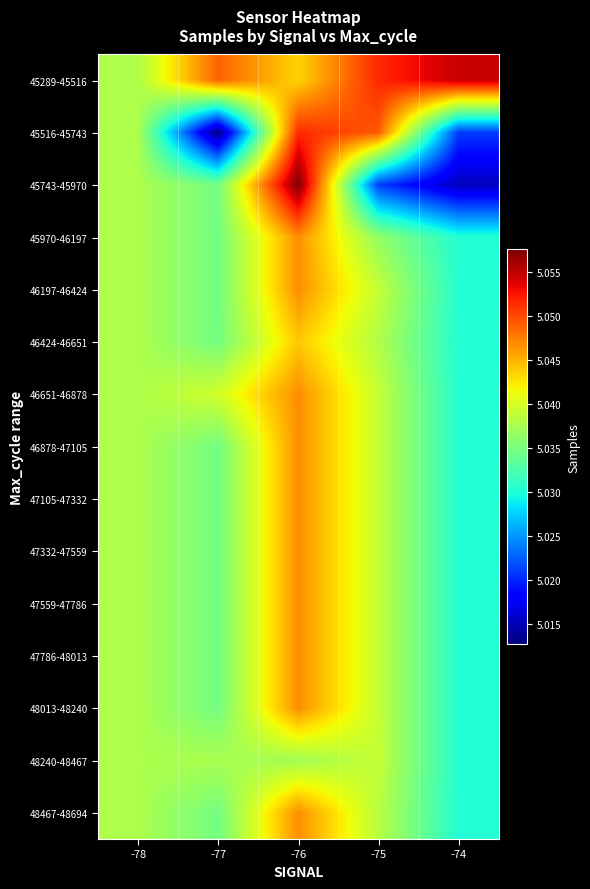

At how many categories does at least one series exceed 5023340?

5